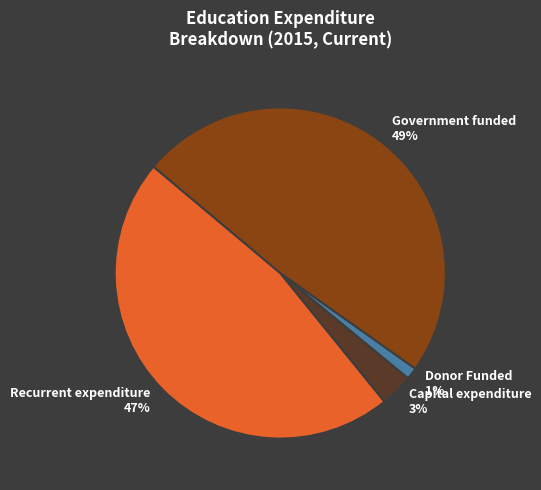

How many slices are in this pie chart?

4